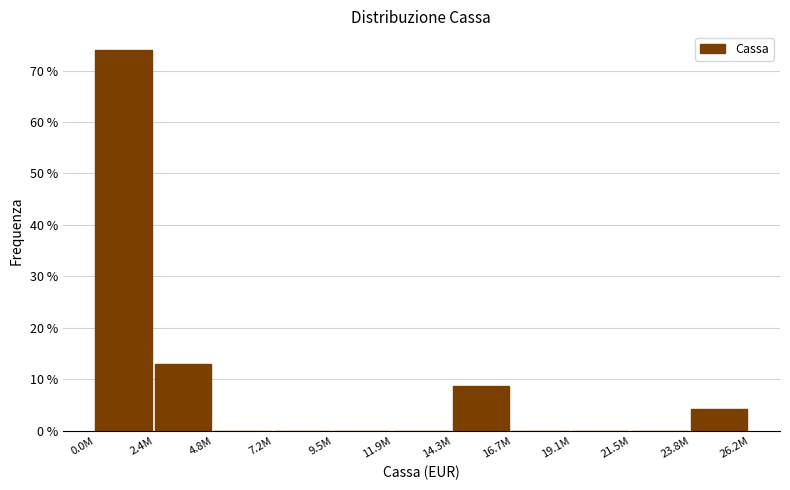

Are the bars horizontal?

No